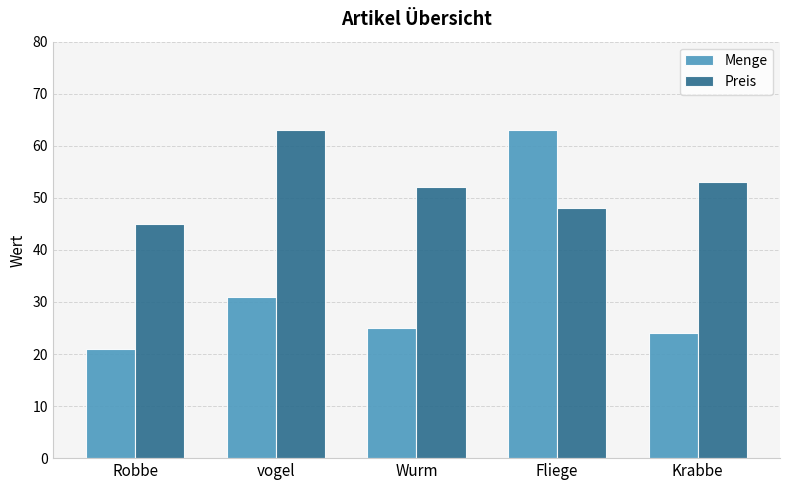

How many bars are there in each group?

2